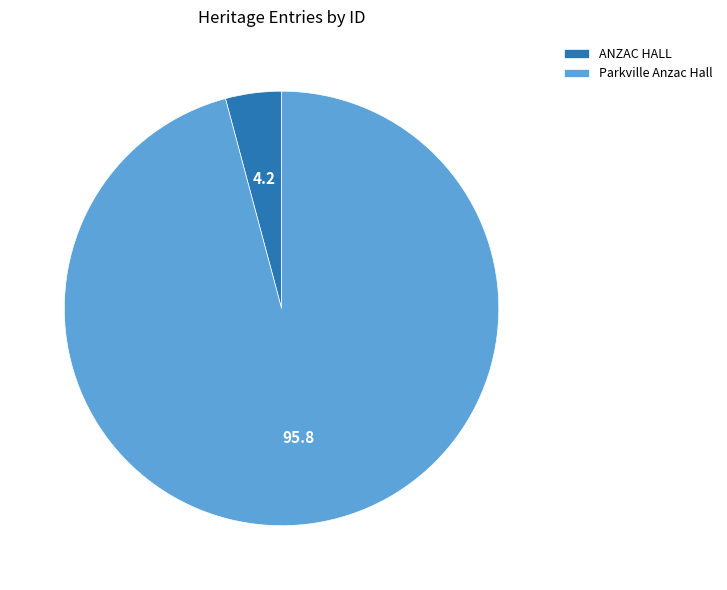

Is the sum of Parkville Anzac Hall and ANZAC HALL greater than half?

Yes